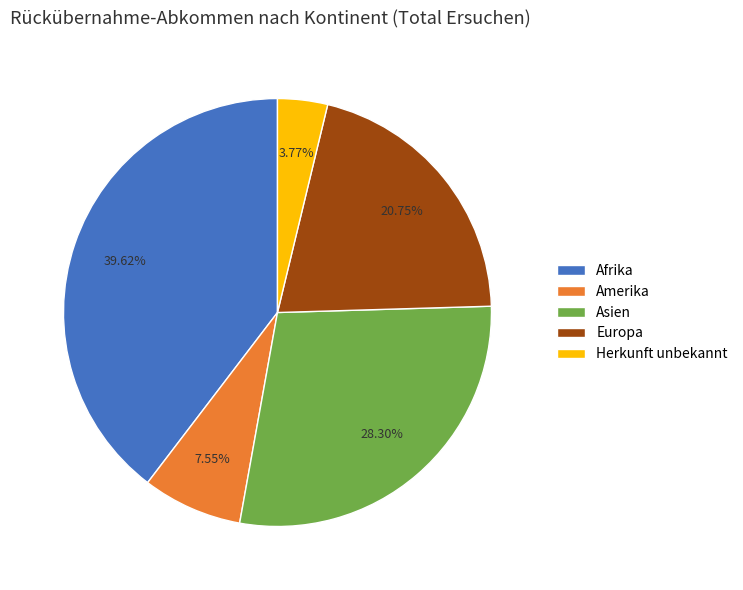

True or false: Herkunft unbekannt accounts for 4% of the total.

True